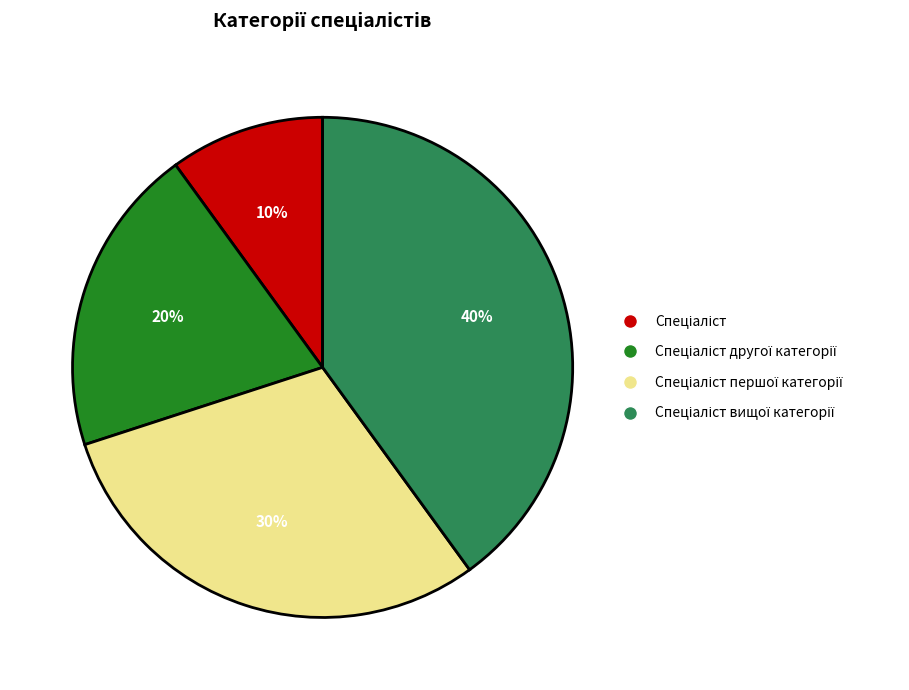

To the nearest percent, what is the average slice percentage?

25%